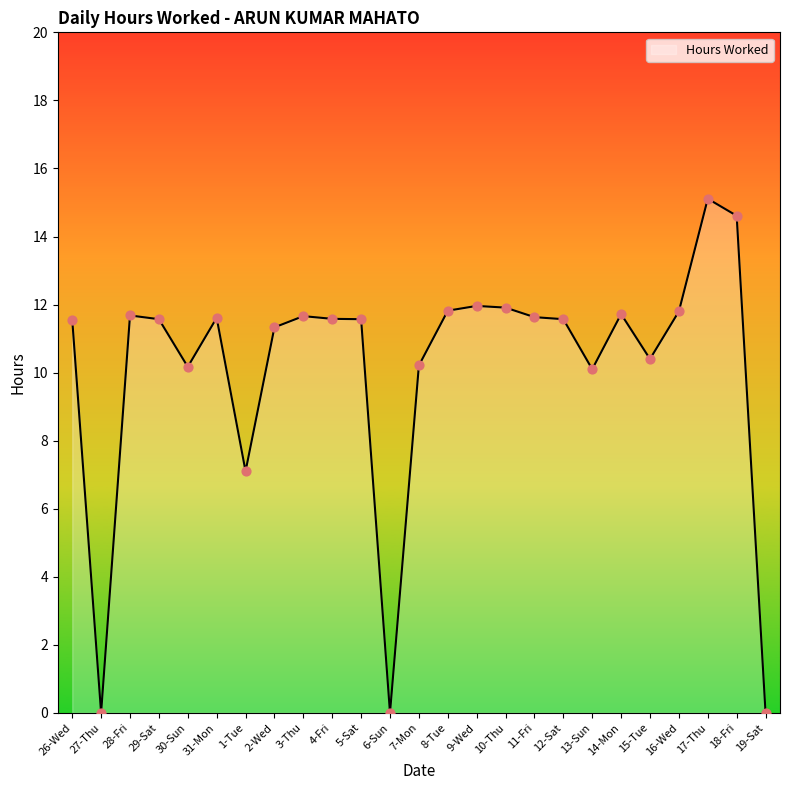

Between 26-Wed and 6-Sun, which is larger?

26-Wed